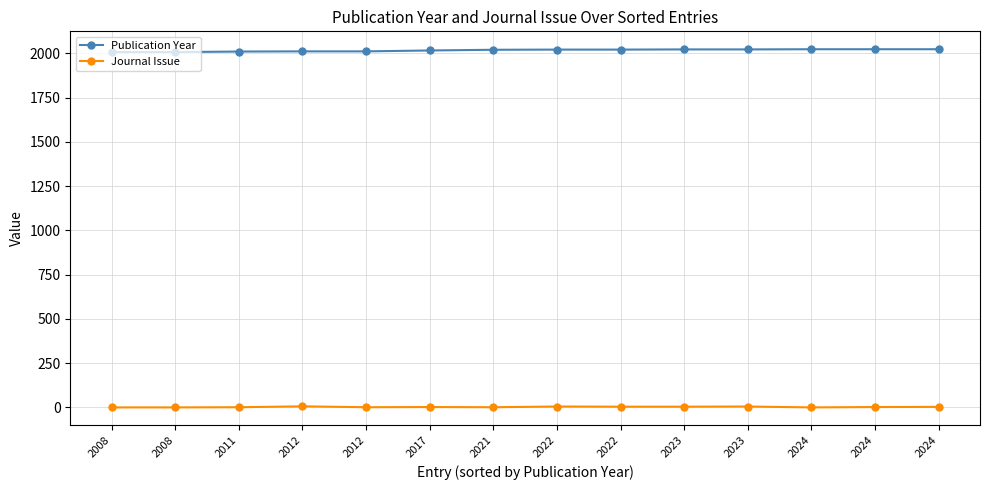

What is the value of the Journal Issue point at the 4th from the left?

6